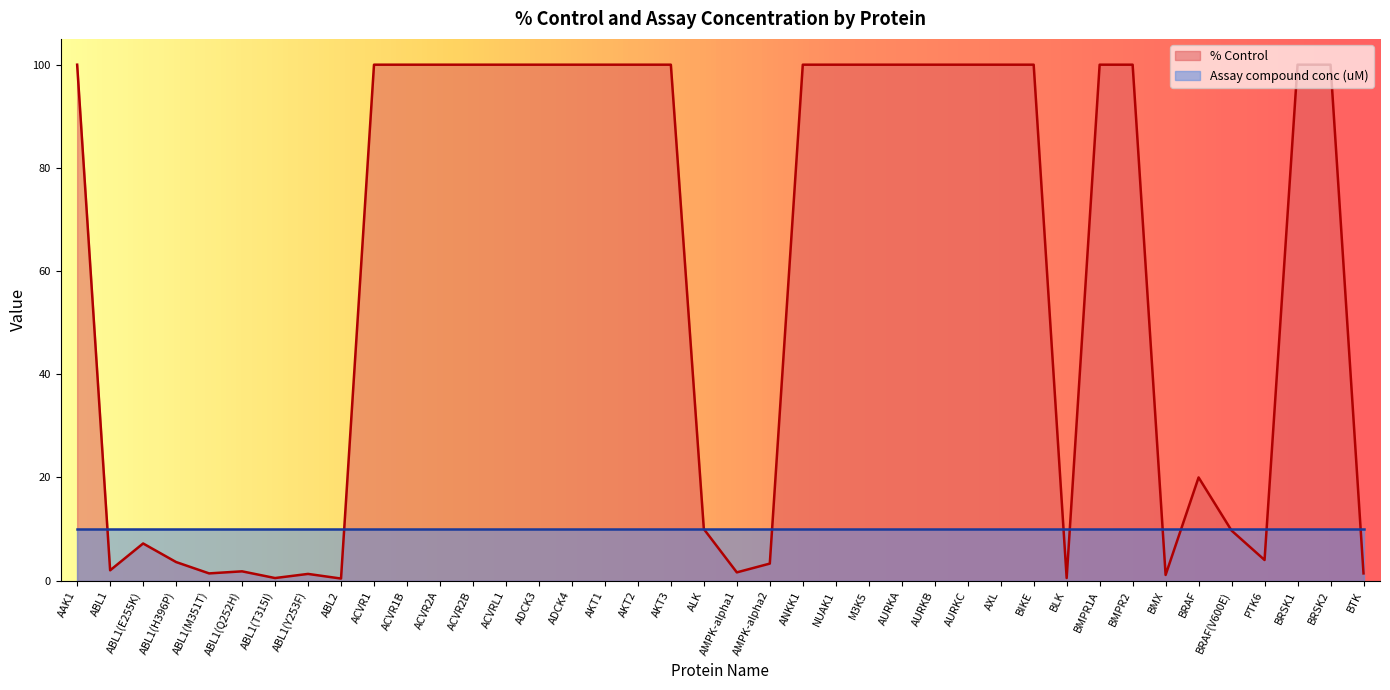

True or false: there are more than 1 points higher than both neighbors.

True